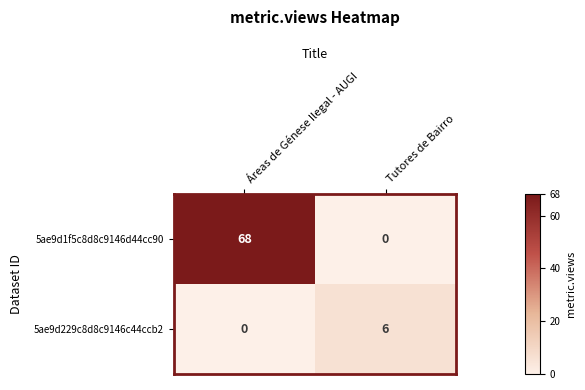

Which series changed the most between Áreas de Génese Ilegal - AUGI and Tutores de Bairro?

5ae9d1f5c8d8c9146d44cc90